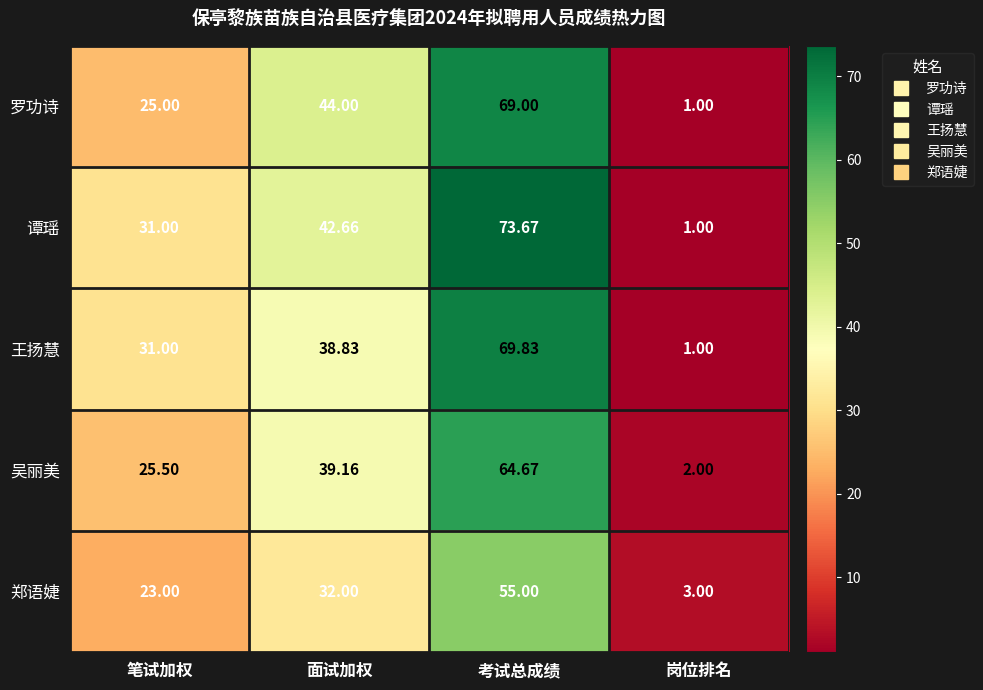

Where is 吴丽美 nearest to the value 33?

面试加权